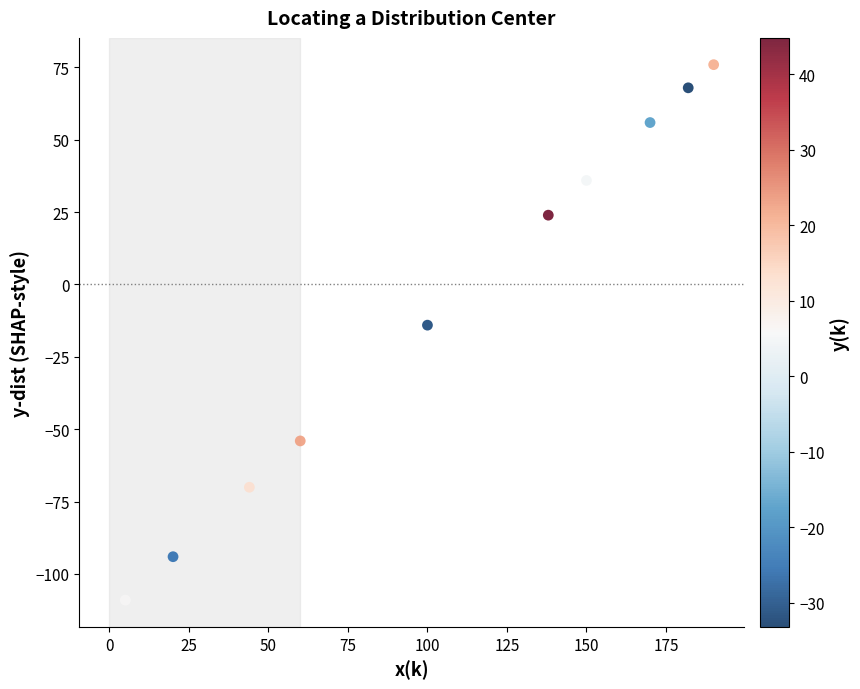

What is the average X value?

105.9